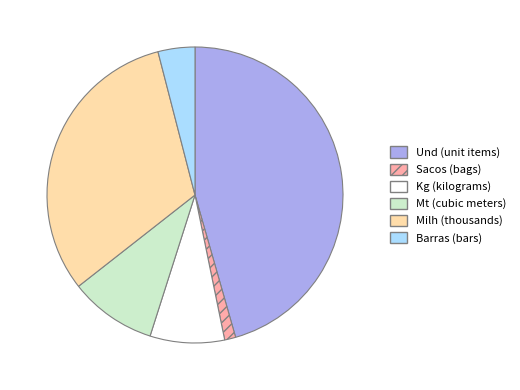

Is there a majority slice in this chart?

No